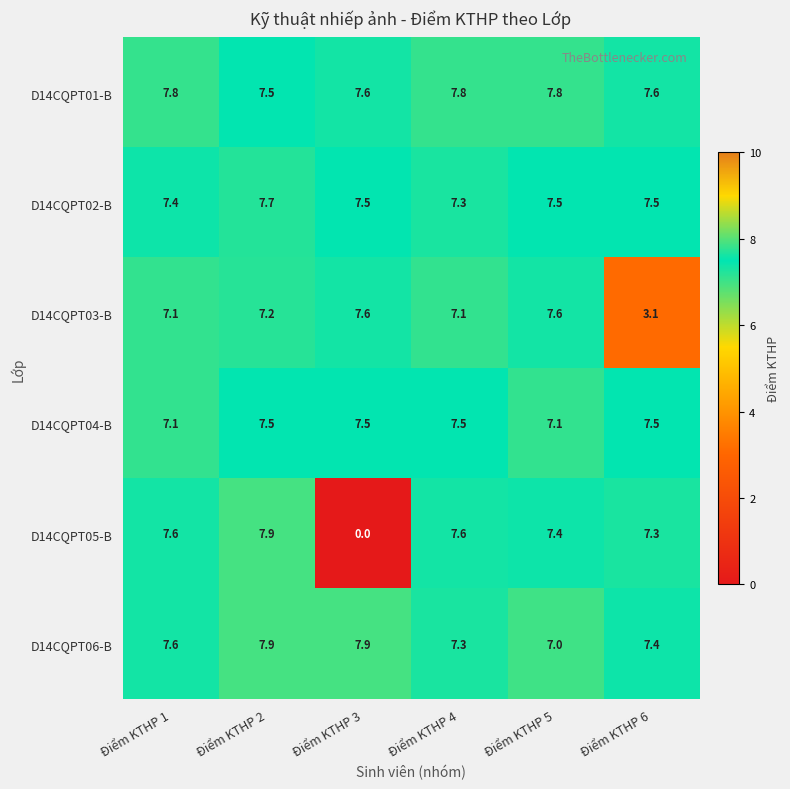

Which series has the widest spread of values?

D14CQPT05-B